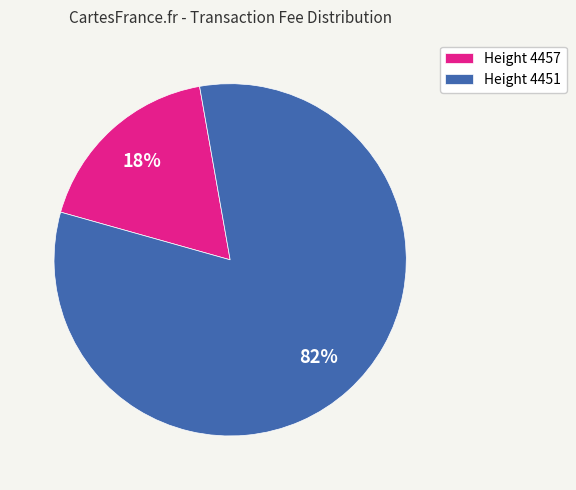

To the nearest percent, what is the difference between the Height 4451 and Height 4457 slice percentages?

64%